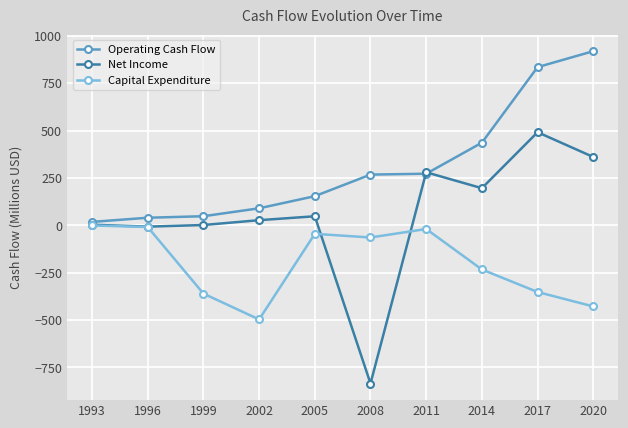

What is the approximate value of Operating Cash Flow at 2014?

435.8